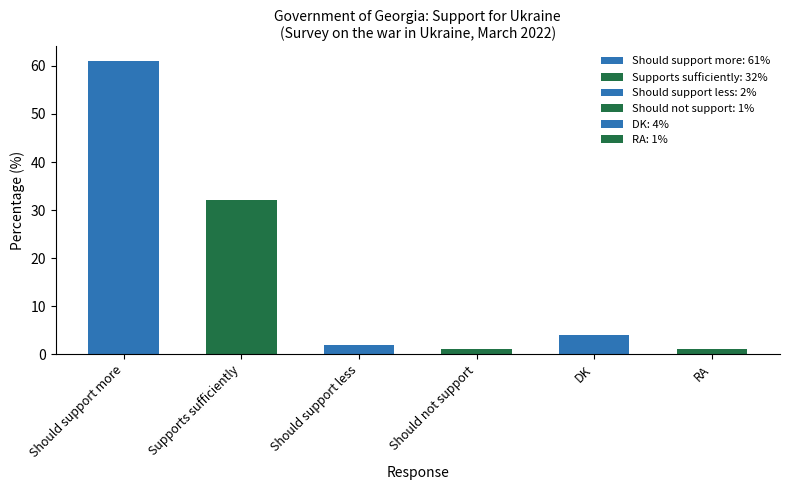

Reading right to left, extract all data points from this chart.

1	4	1	2	32	61